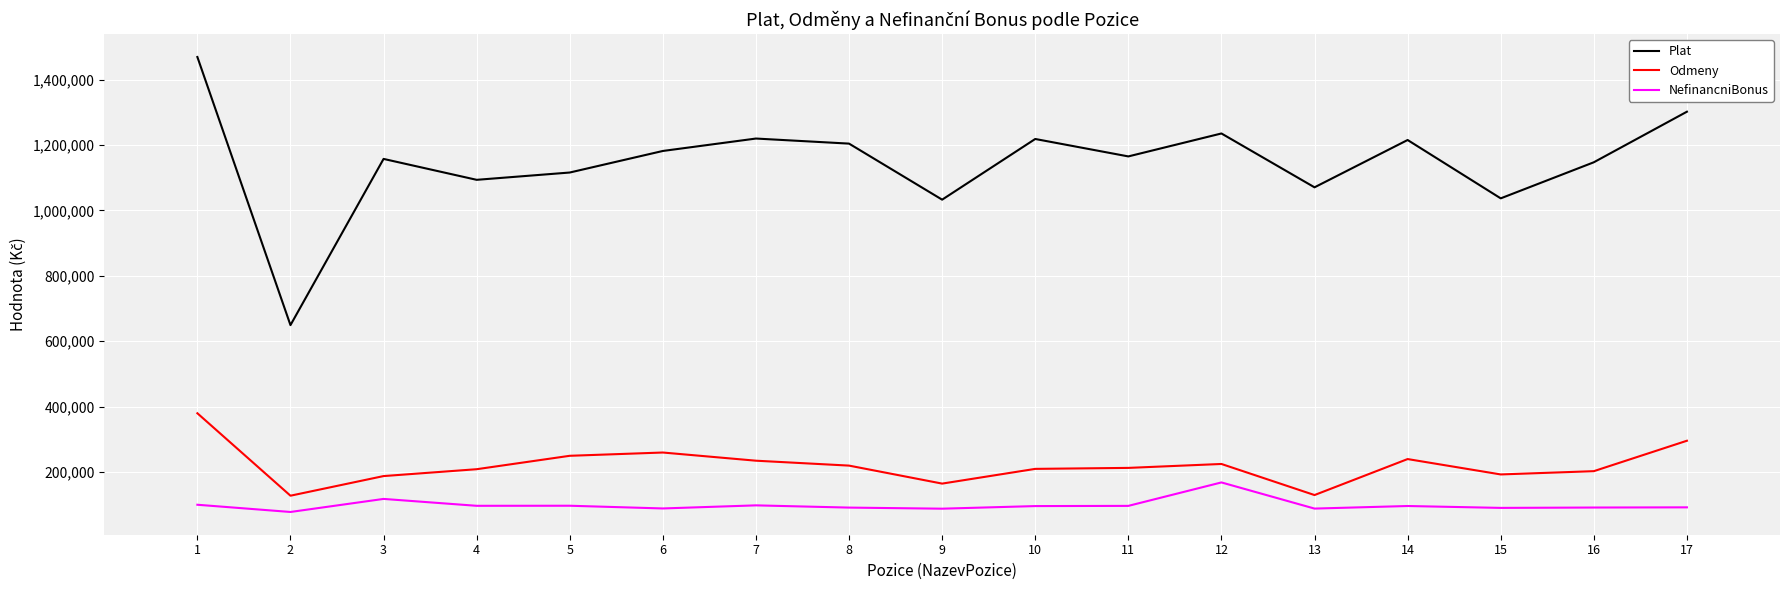

What are all the series names shown in the legend?

Plat, Odmeny, NefinancniBonus